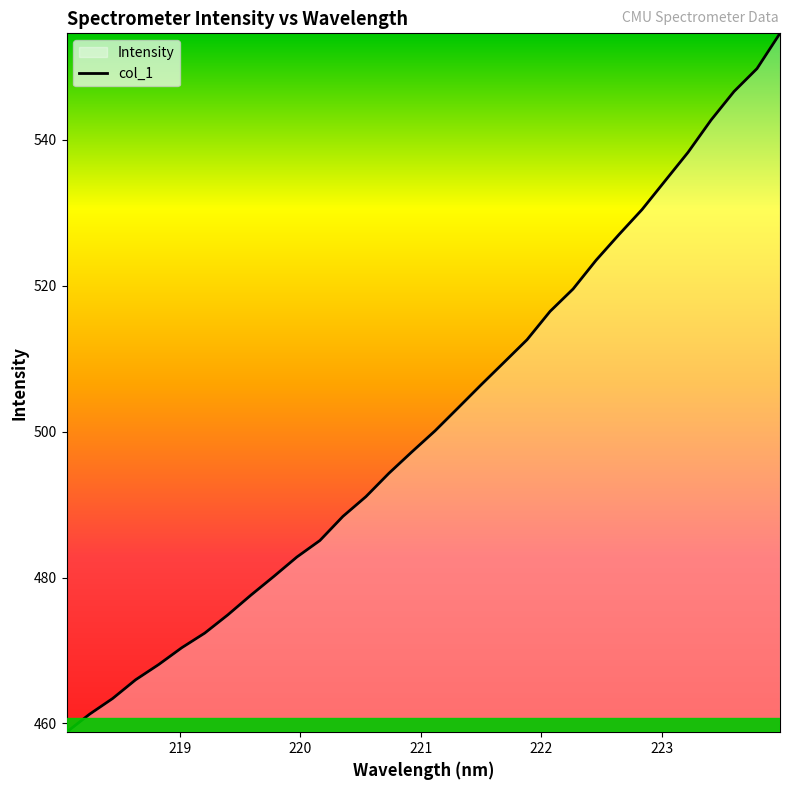

Reading left to right, transcribe all the data shown in this chart.

458.8	461.3	463.4	466.0	468.1	470.4	472.4	474.9	477.6	480.2	482.8	485.1	488.4	491.1	494.3	497.2	500.1	503.2	506.4	509.5	512.6	516.5	519.6	523.5	527.0	530.5	534.4	538.3	542.7	546.6	549.8	554.6